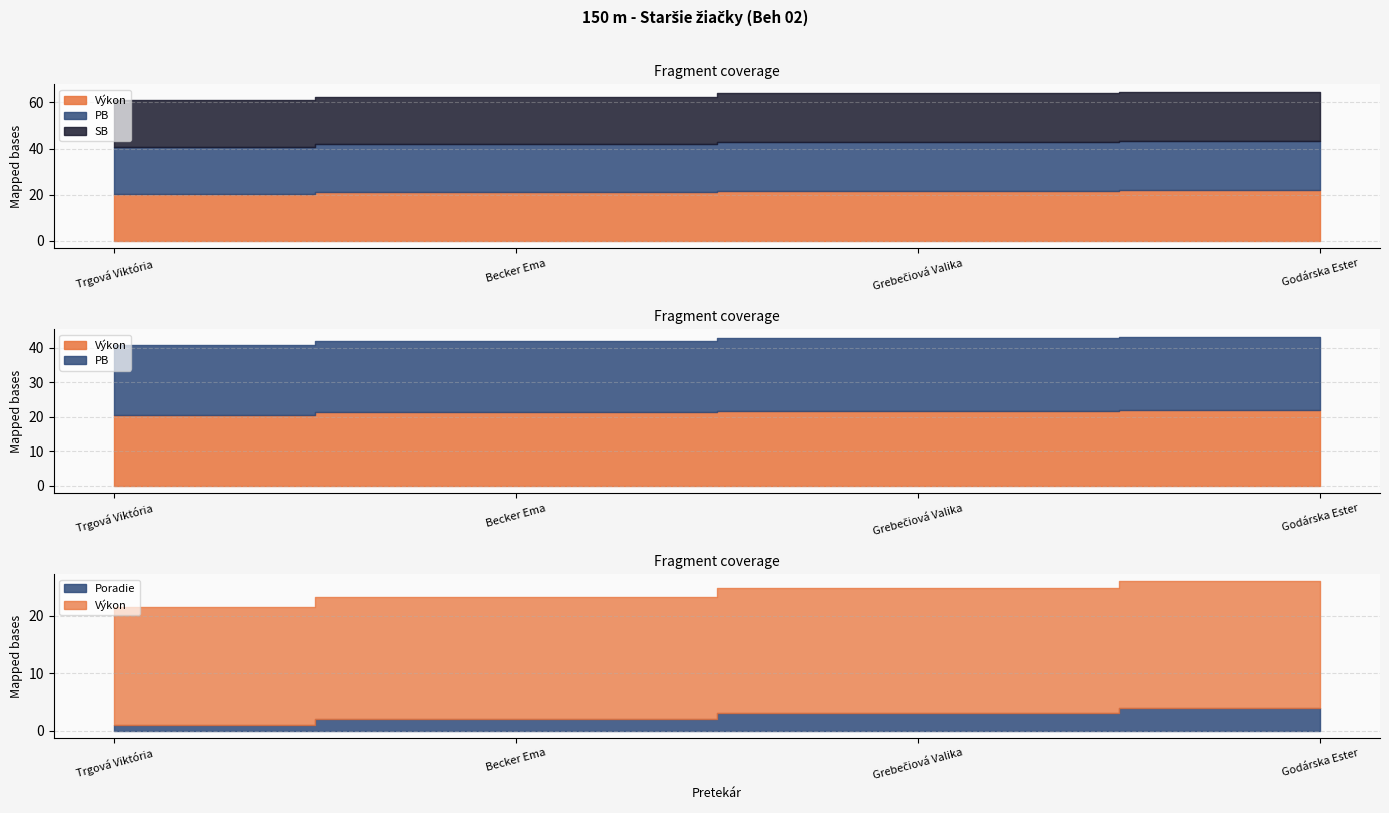

Reading left to right, list all the values displayed in this chart.

Poradie: 1.0	2.0	3.0	4.0
Výkon: 20.5	21.3	21.8	22.0
PB: 20.2	20.6	21.0	21.3
SB: 20.5	20.6	21.0	21.3